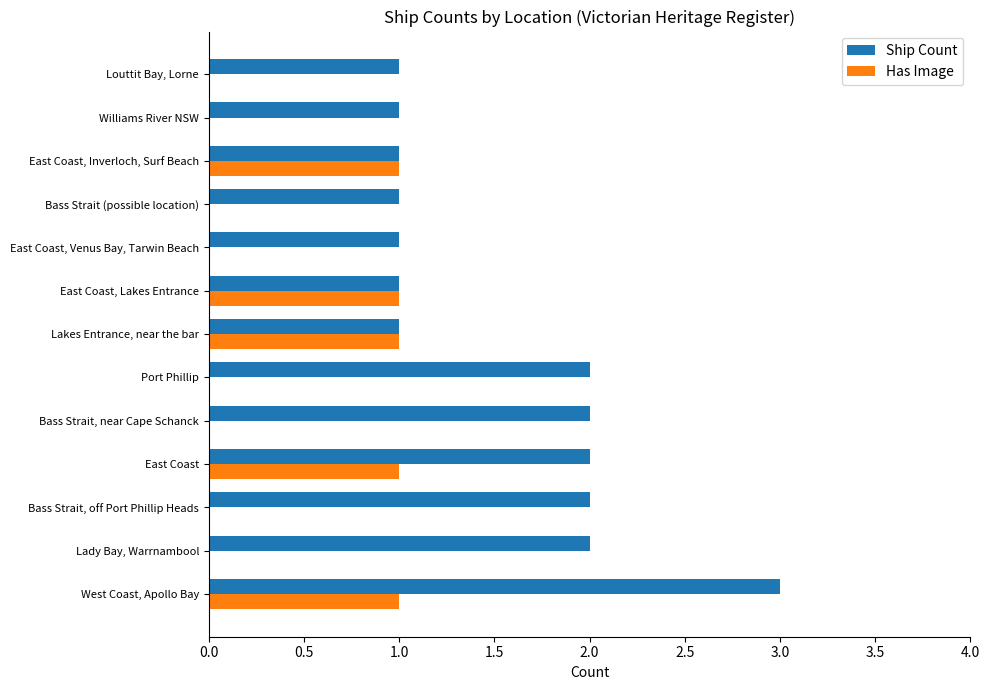

What is the maximum value shown in the chart?

3